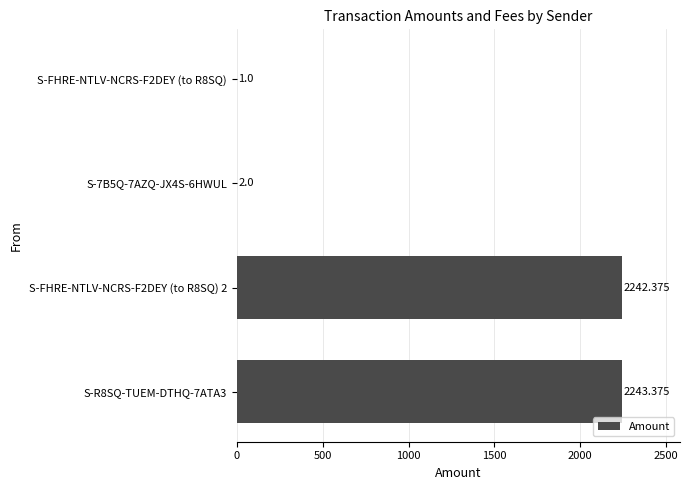

Between S-R8SQ-TUEM-DTHQ-7ATA3 and S-FHRE-NTLV-NCRS-F2DEY (to R8SQ), which is larger?

S-R8SQ-TUEM-DTHQ-7ATA3